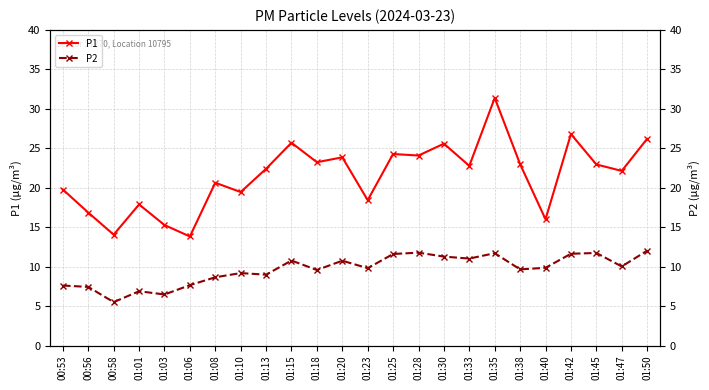

How many data points in P2 are above 9?

16